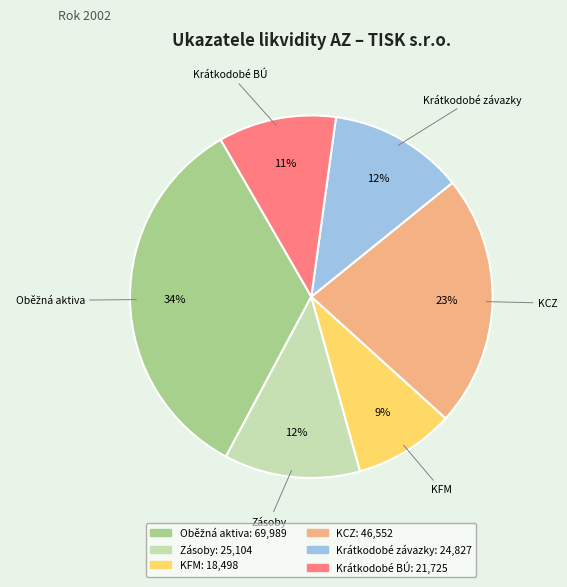

To the nearest percent, what percentage of the pie is Krátkodobé závazky?

12%